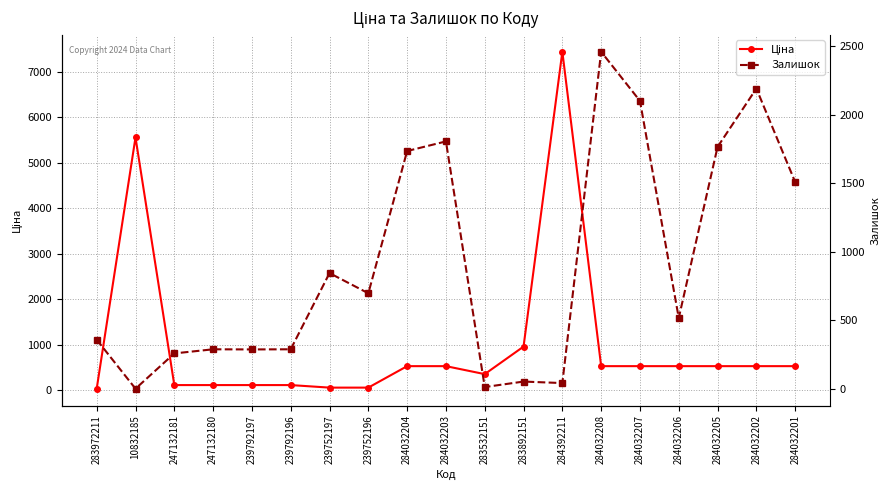

How many lines are shown in the chart?

2